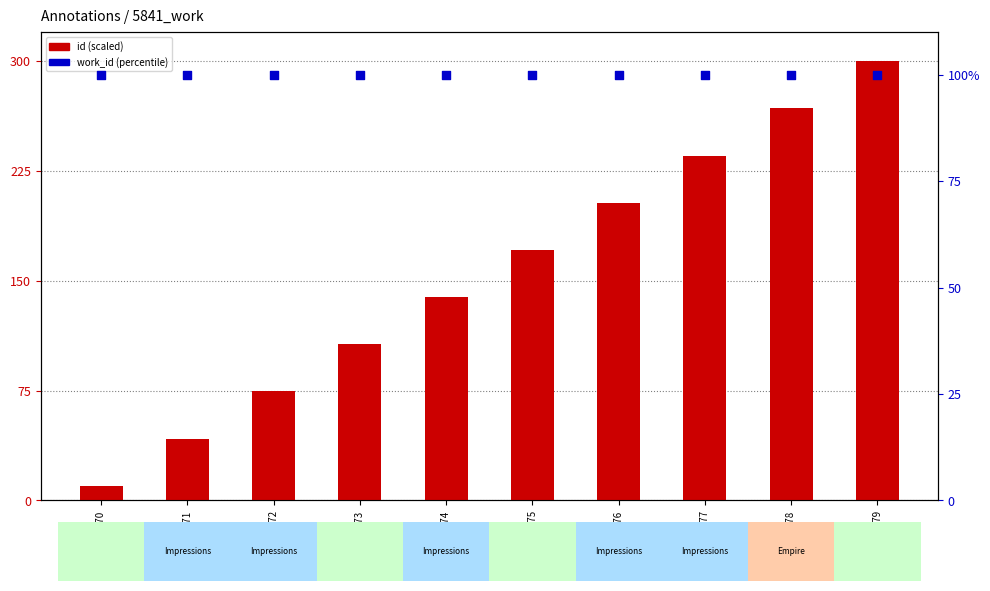

At how many categories does at least one series exceed 186?

4